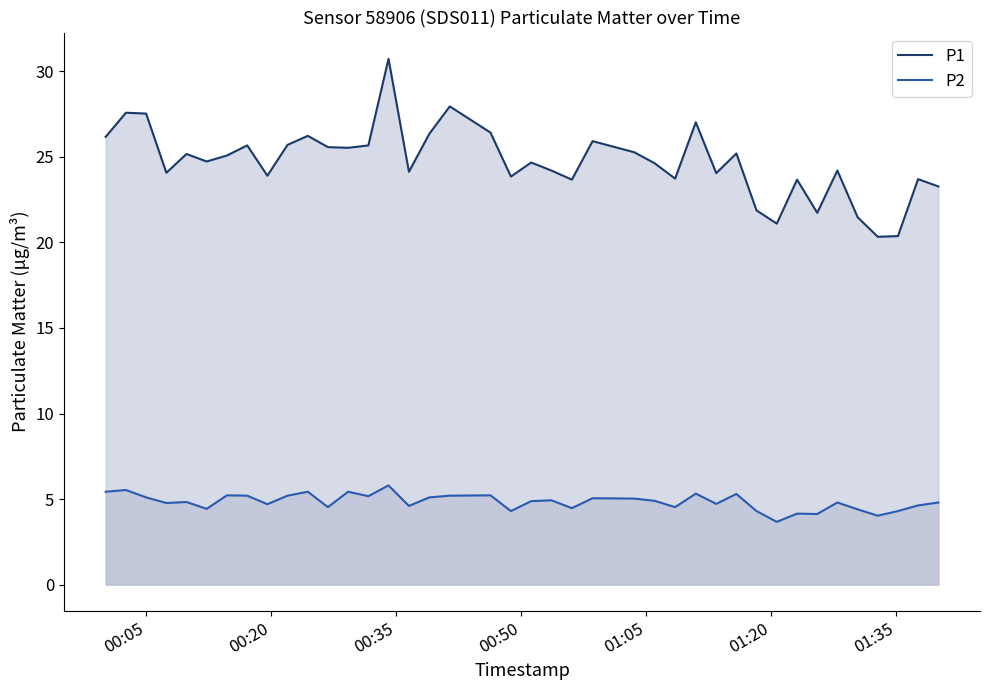

Which series has the largest range (max minus min)?

P1